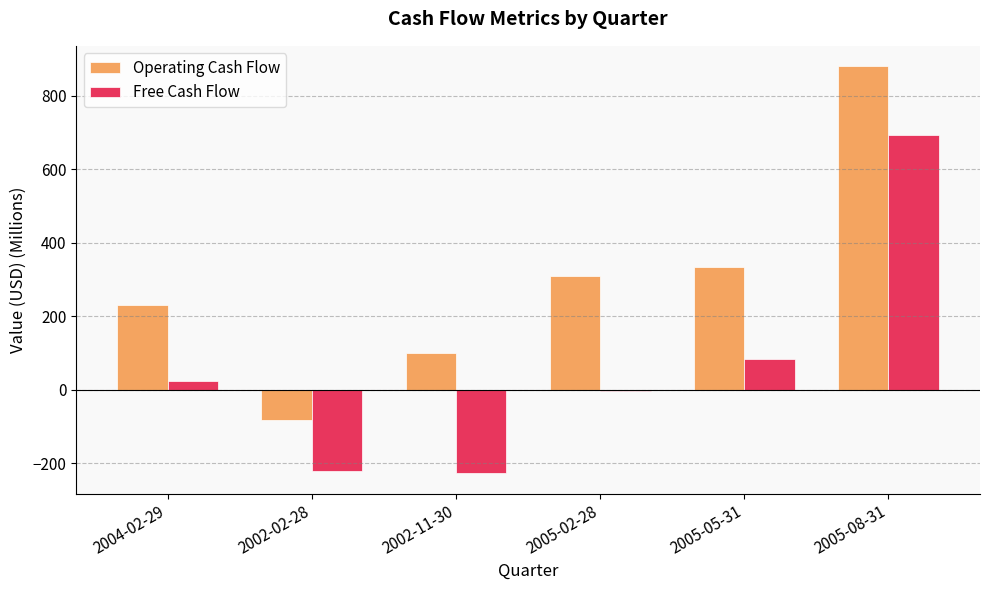

Are the bars horizontal?

No